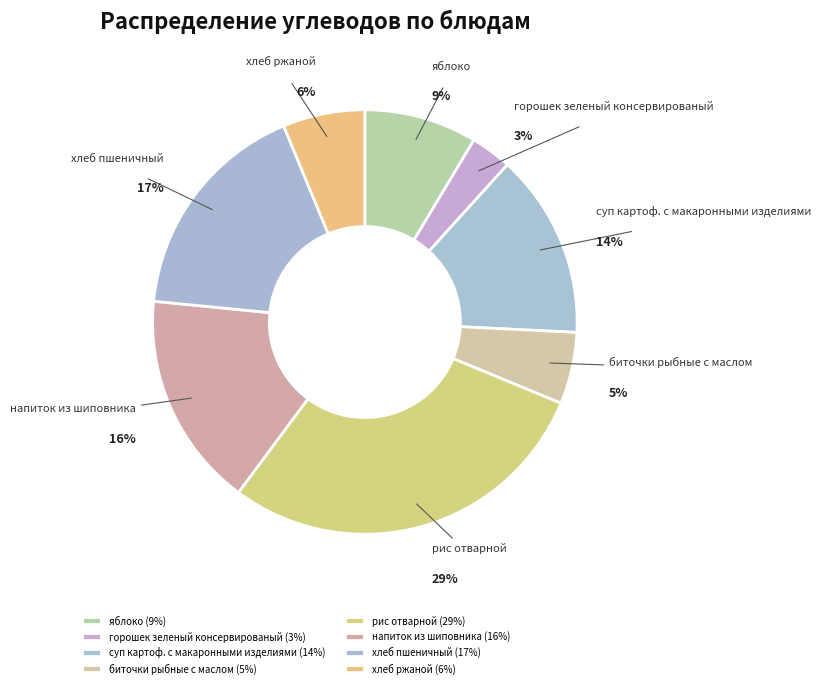

To the nearest percent, what is the average slice percentage?

12%